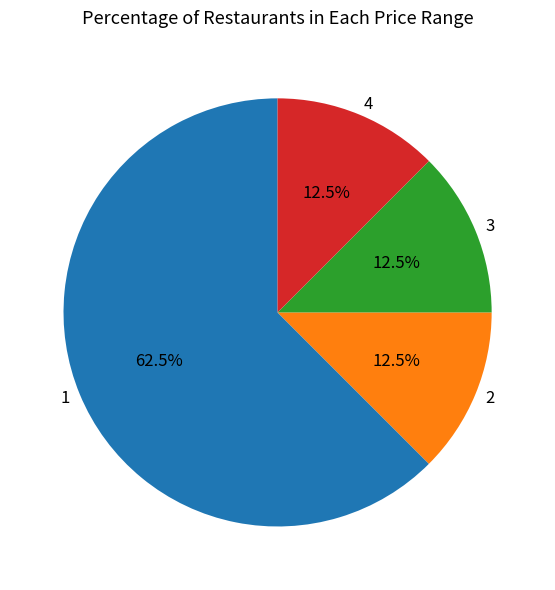

Is there any slice that represents more than half of the pie?

Yes